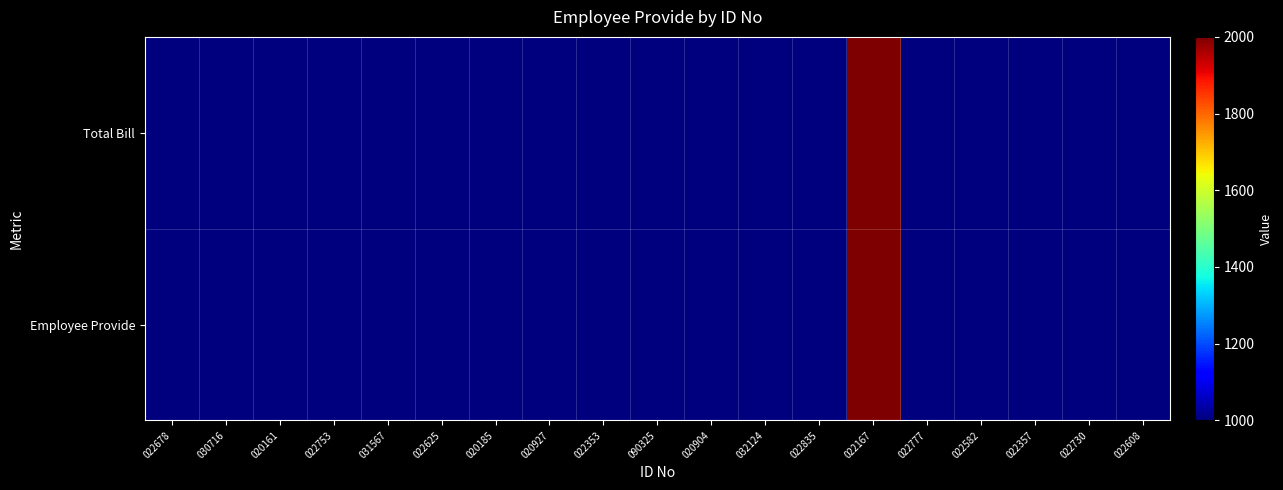

Rank the series by their maximum value, from lowest to highest.

Total Bill, Employee Provide